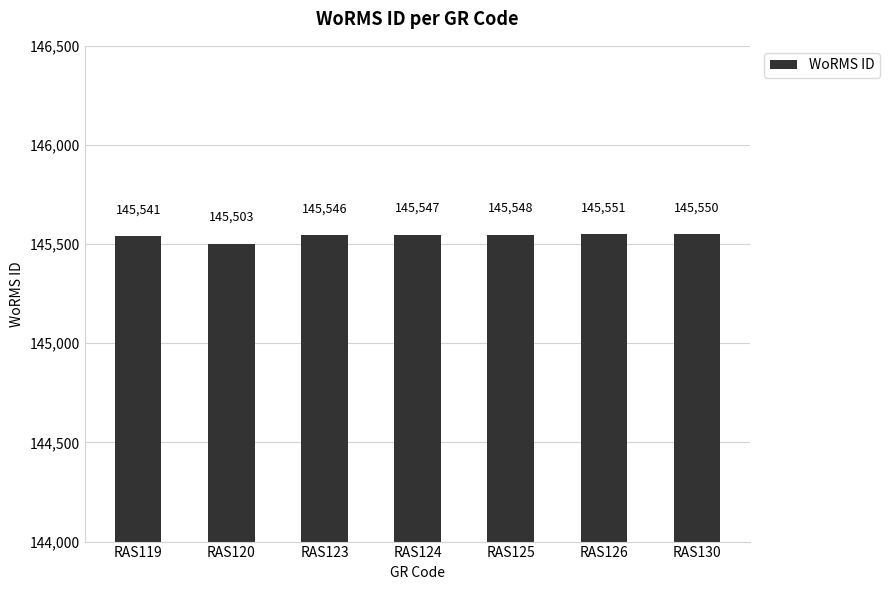

Reading left to right, transcribe all the data shown in this chart.

RAS119=145541	RAS120=145503	RAS123=145546	RAS124=145547	RAS125=145548	RAS126=145551	RAS130=145550